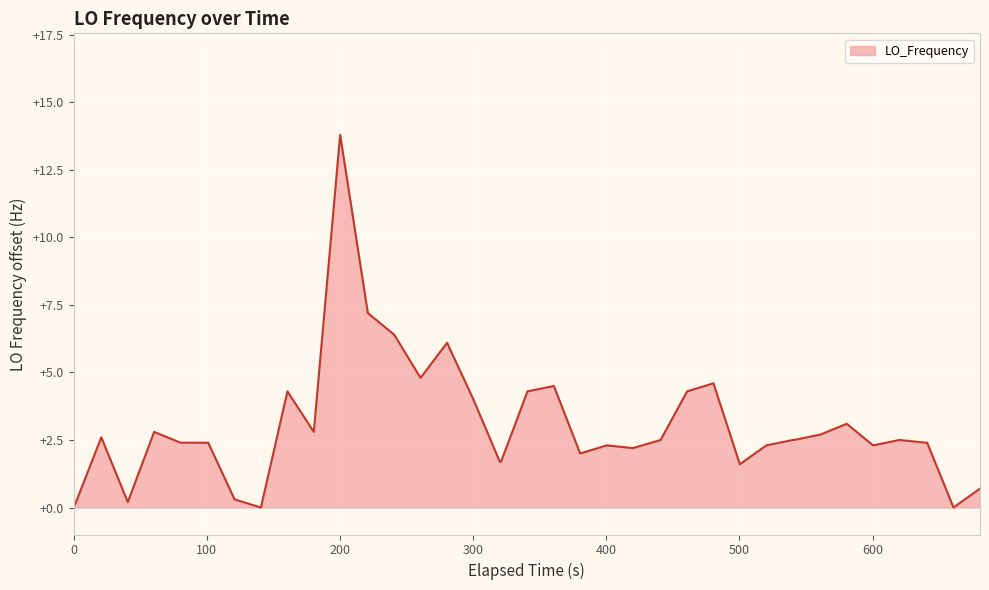

What is the difference between the maximum and minimum values?

13.8